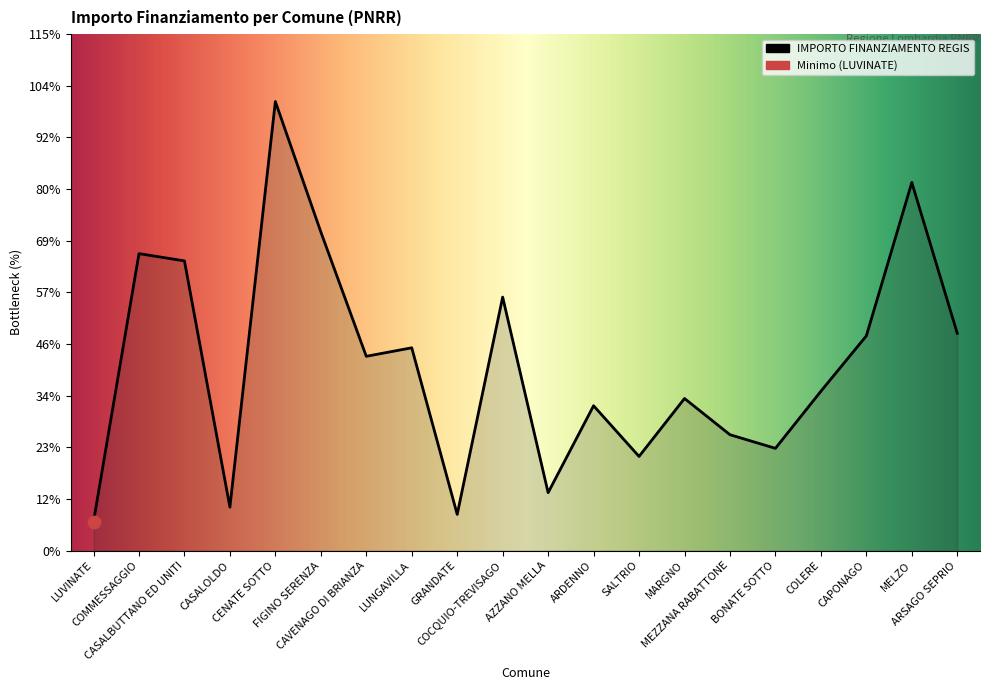

Approximately how many times larger is the value at ARDENNO compared to AZZANO MELLA?

2.5